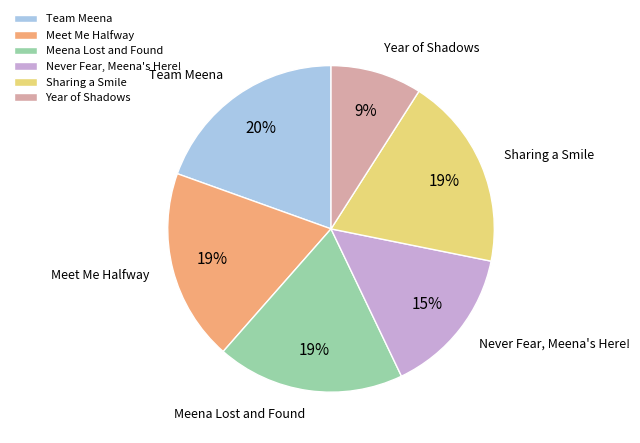

Do Meet Me Halfway and Year of Shadows together represent more than half of the pie?

No